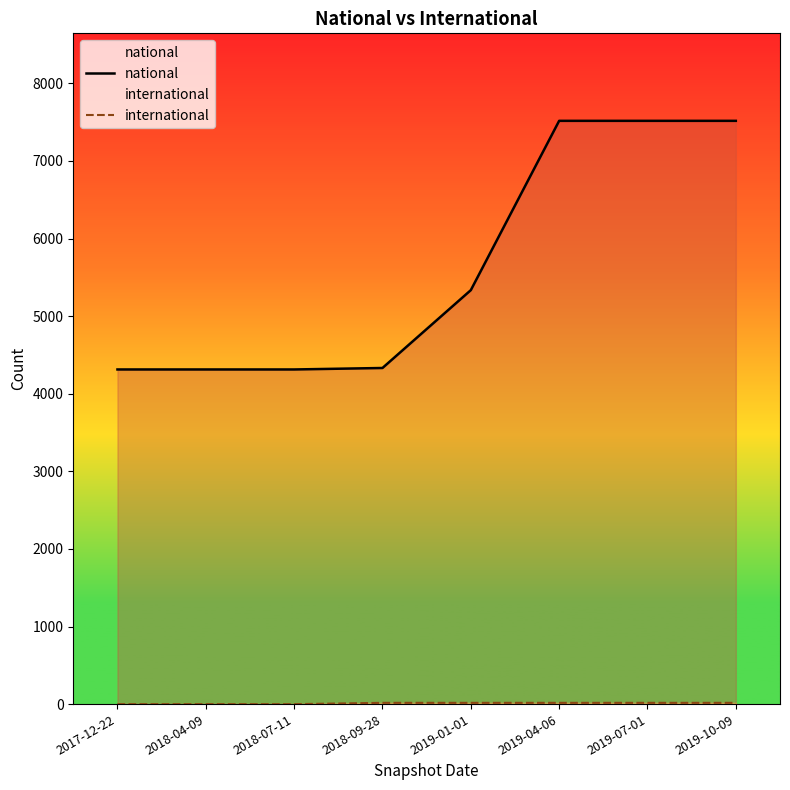

At how many categories does at least one series exceed 188?

8